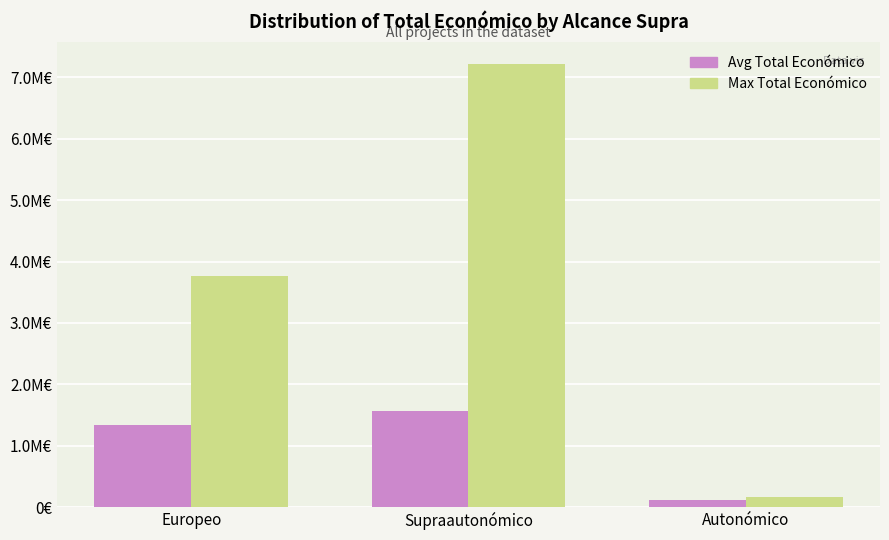

The value of Max Total Económico at Autonómico is 165000.0. True or false?

True